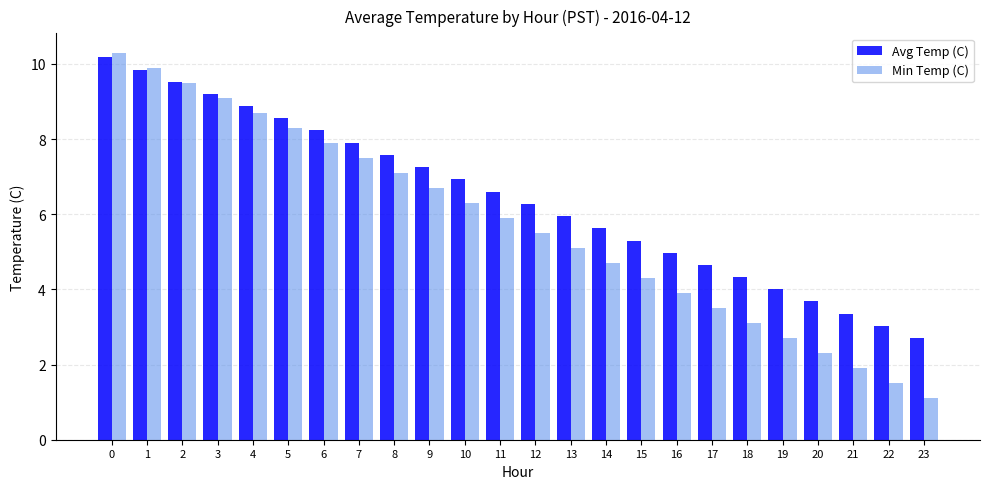

Rank the series by their average value, from highest to lowest.

Avg Temp (C), Min Temp (C)